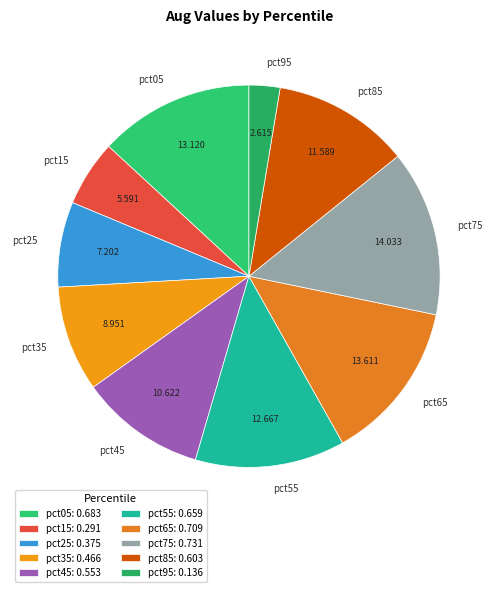

The pct25 slice represents 1% of the pie. True or false?

False